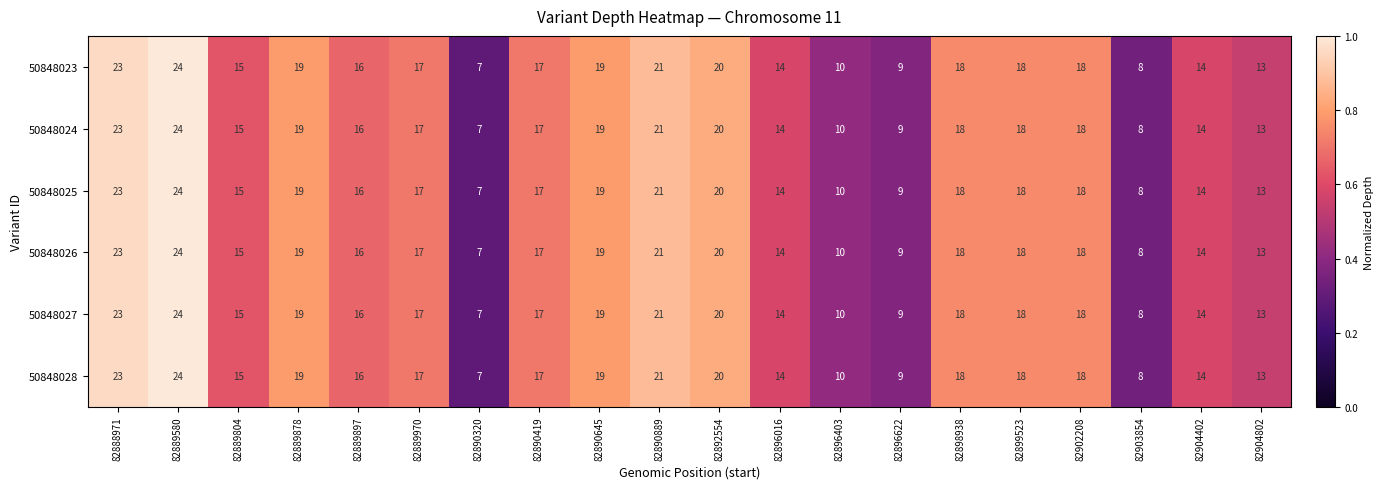

Count the number of categories in the chart.

20